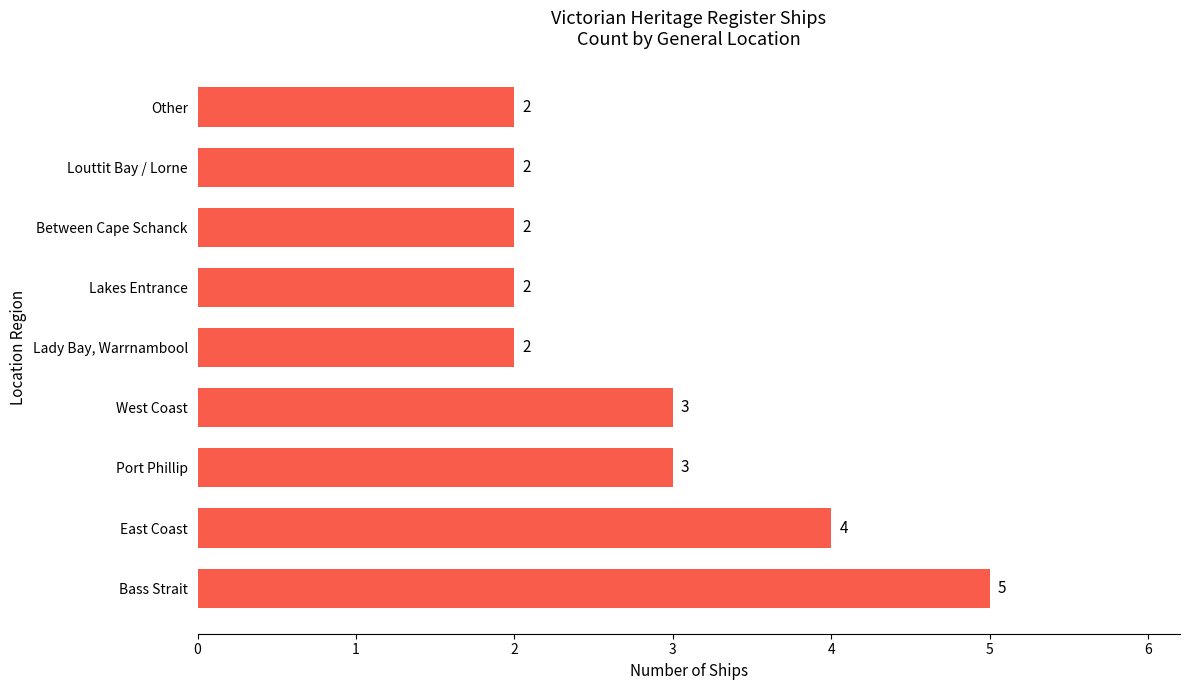

What is the sum of all values?

25